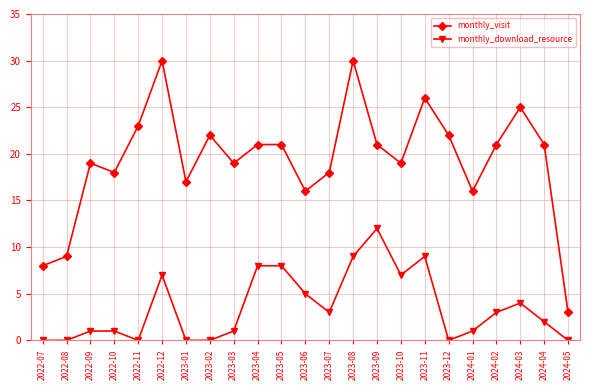

Where does the monthly_download_resource series first go above 2?

2022-12